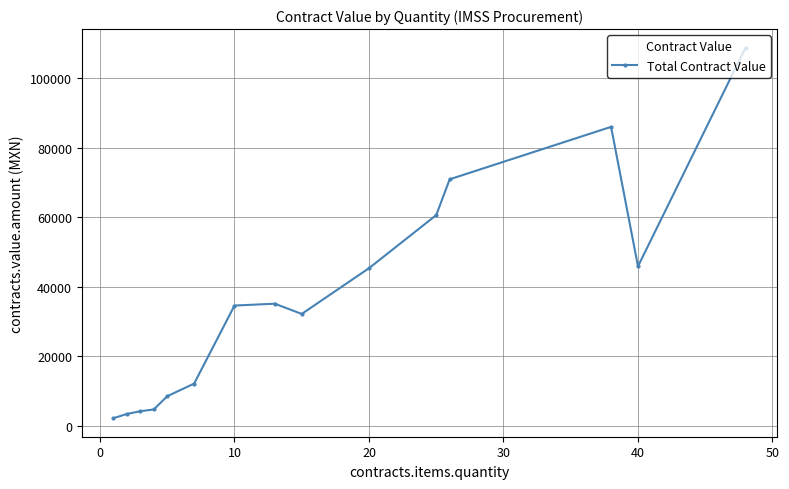

What is the value of the 10th point from the left?

45309.6